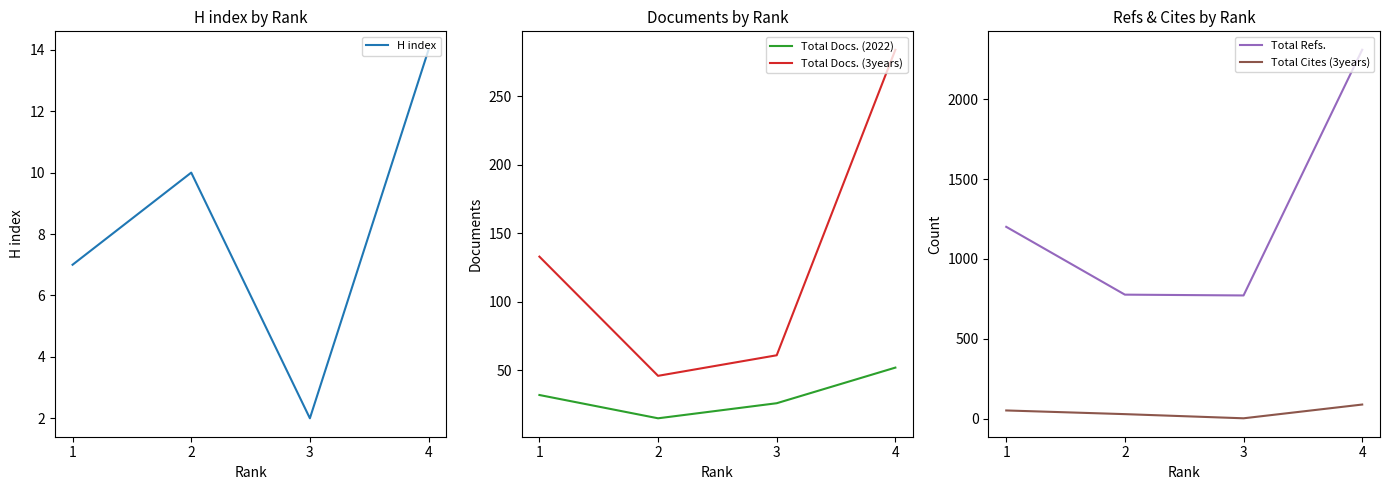

At which category is the sum across all series the highest?

4